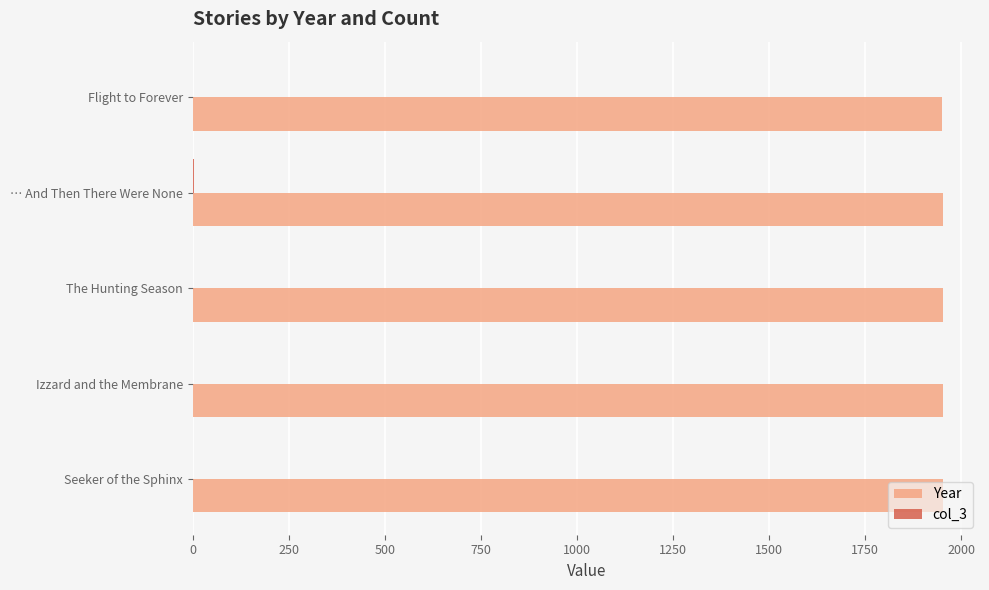

How many data points does each series have?

5